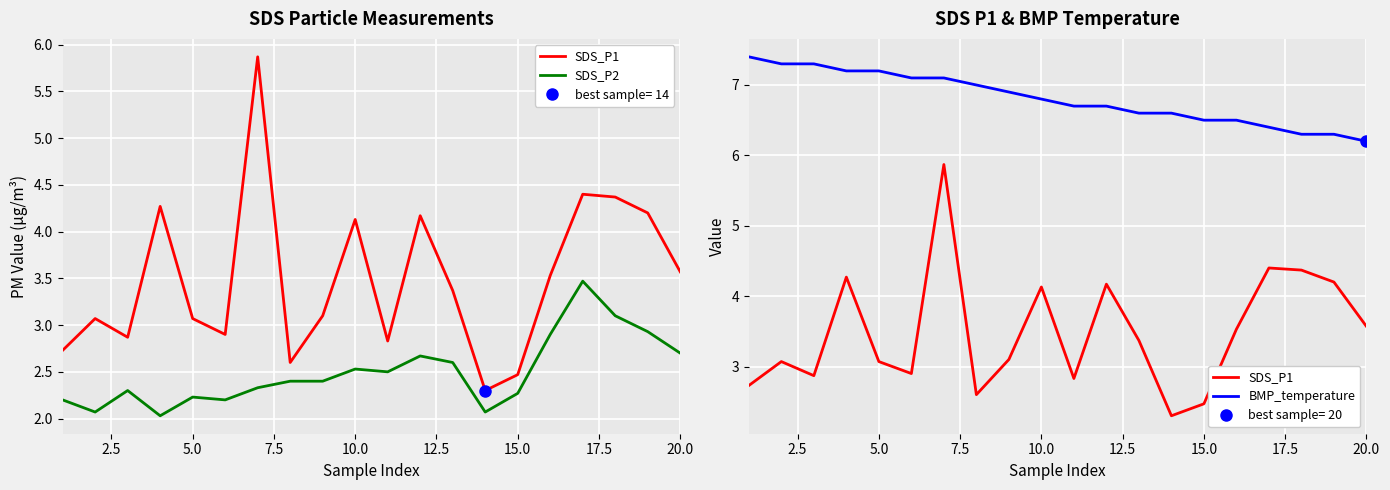

What are all the series names shown in the legend?

SDS_P1, SDS_P2, BMP_temperature